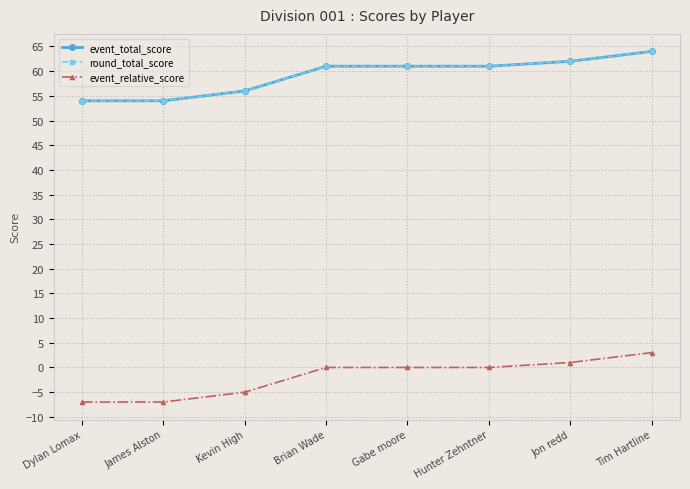

What is the difference between the round_total_score values at Jon redd and Gabe moore?

1